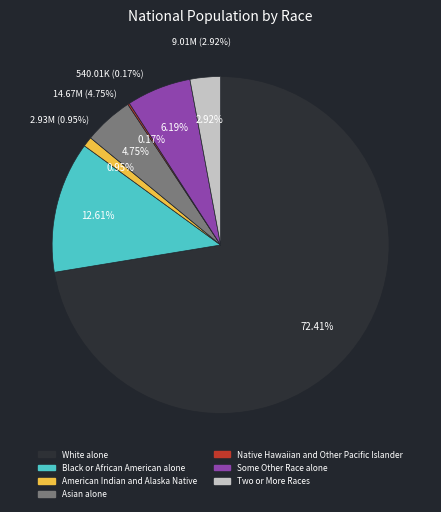

What portion of the pie excludes Native Hawaiian and Other Pacific Islander?

99.8%